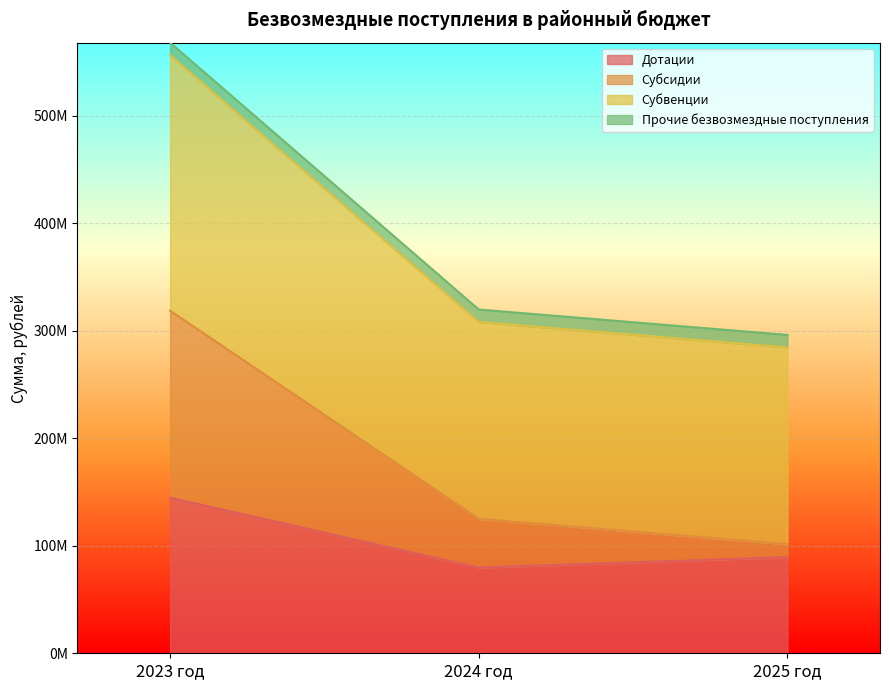

Rank the categories by Субвенции value from highest to lowest.

2023 год, 2024 год, 2025 год